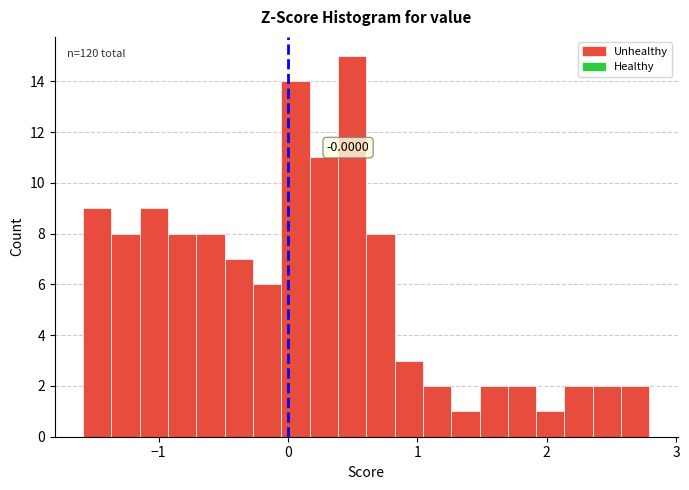

Read against the x-axis, roughly where is the centre of the tallest bar?

0.5